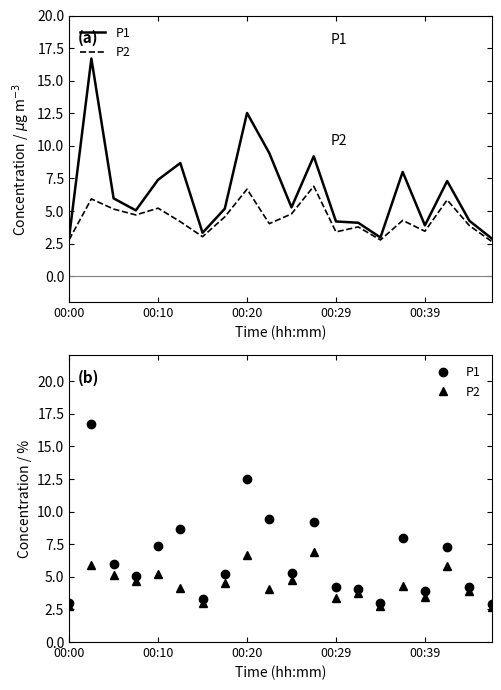

What is the greatest value displayed?

16.7